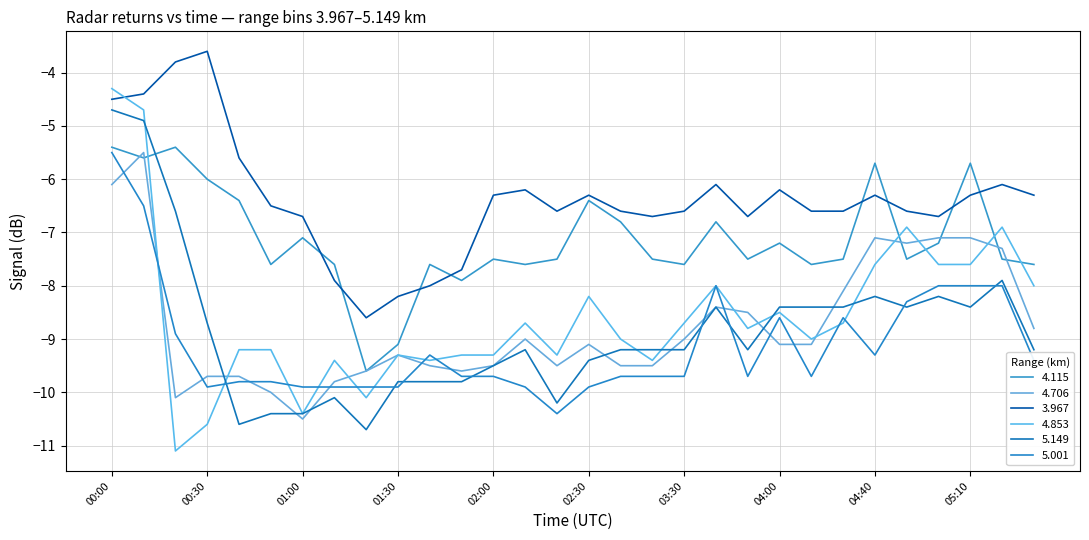

At how many categories does at least one series exceed -4?

2